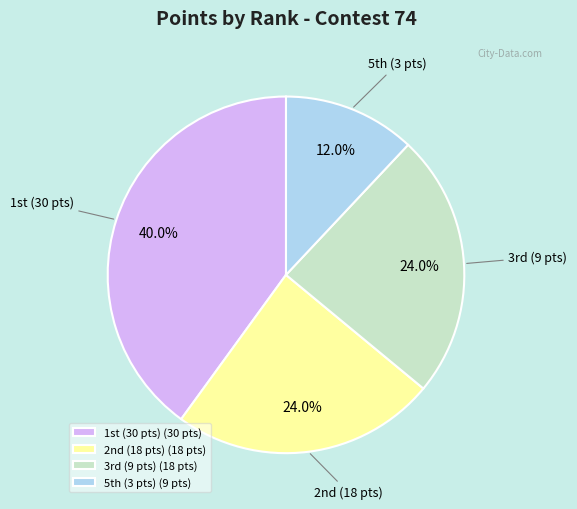

Which slice is the smallest?

5th (3 pts) (9 pts)